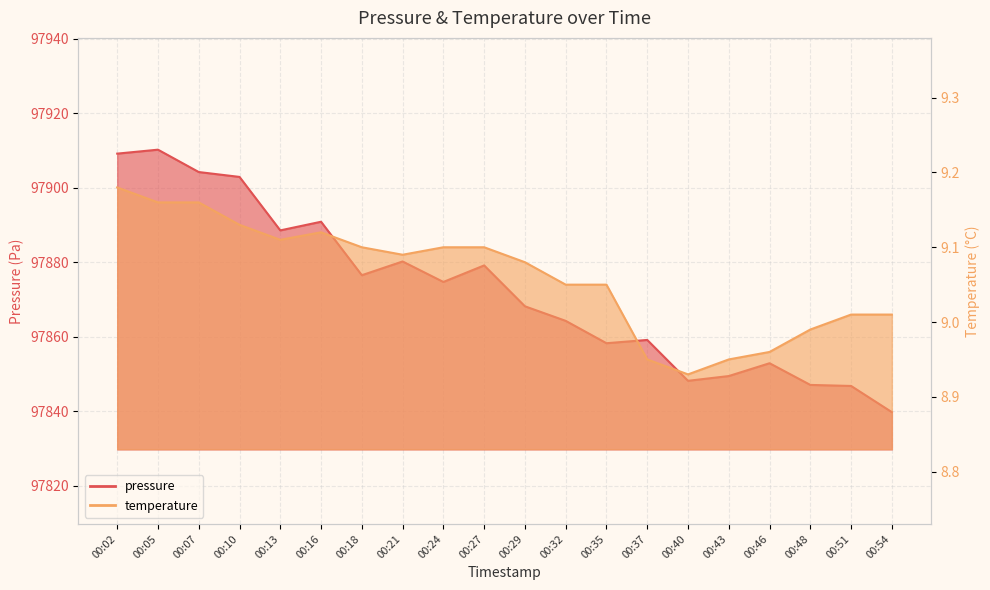

At which label is temperature closest to 9?

00:48